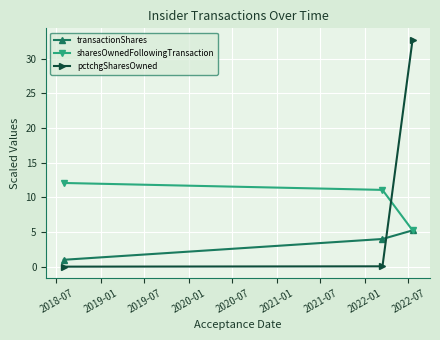

What is the value of the transactionShares point at the 1st from the left?

1.0